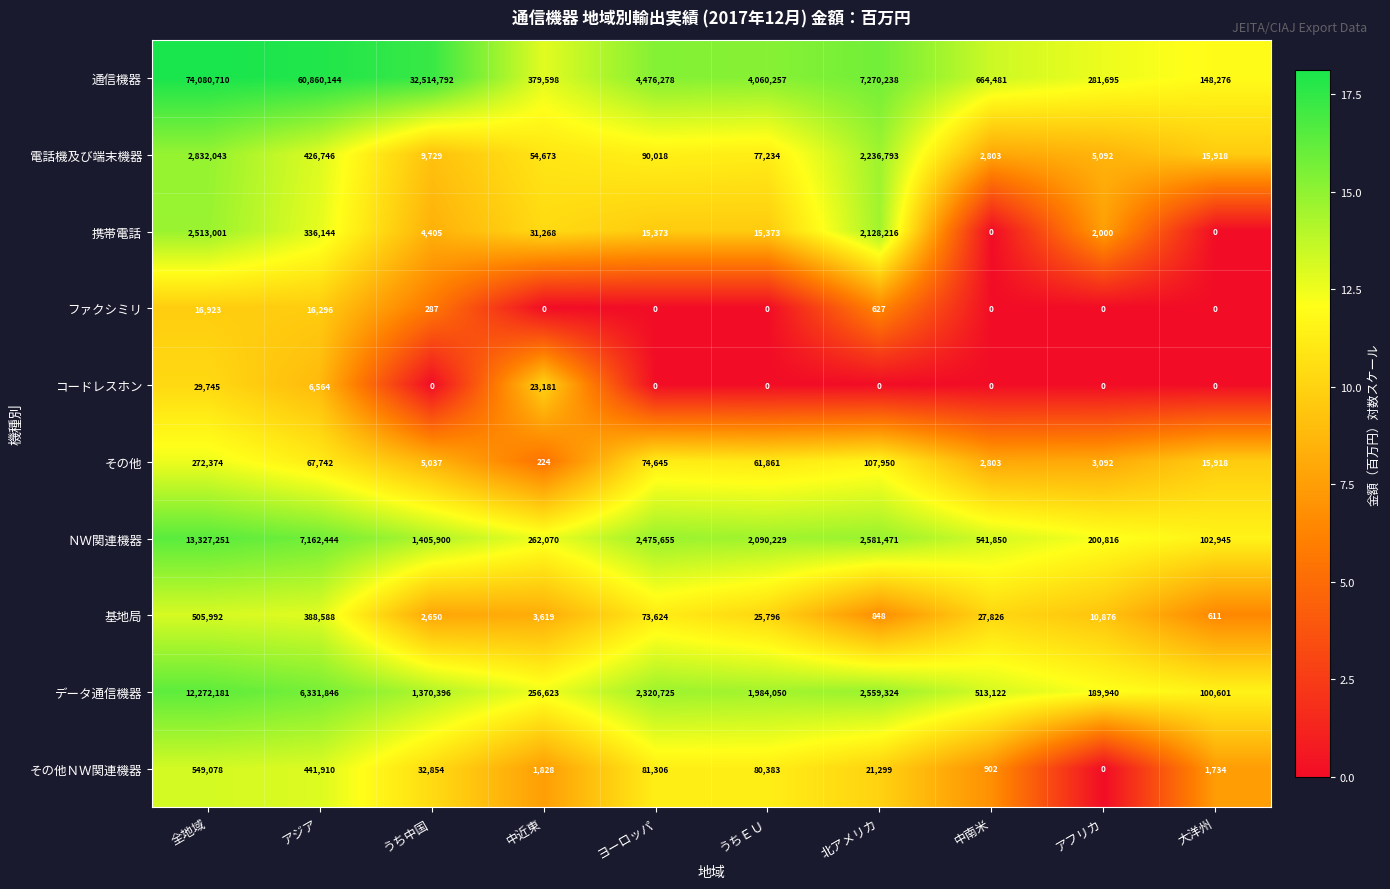

What is the approximate value of 携帯電話 at アフリカ, to the nearest 10?

2000